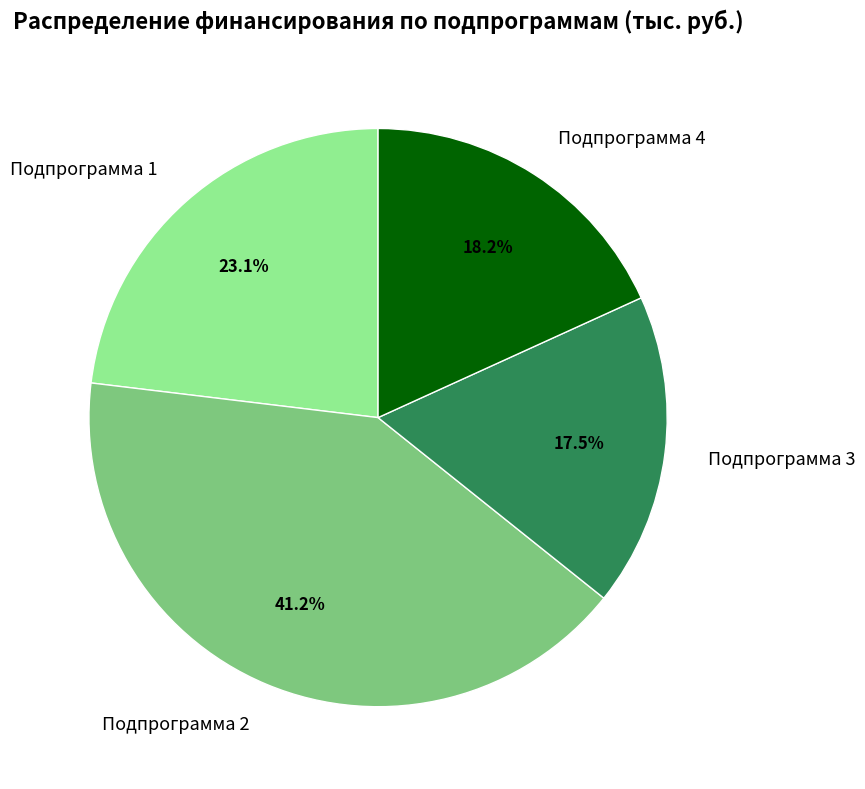

Between Подпрограмма 4 and Подпрограмма 2, which is larger?

Подпрограмма 2